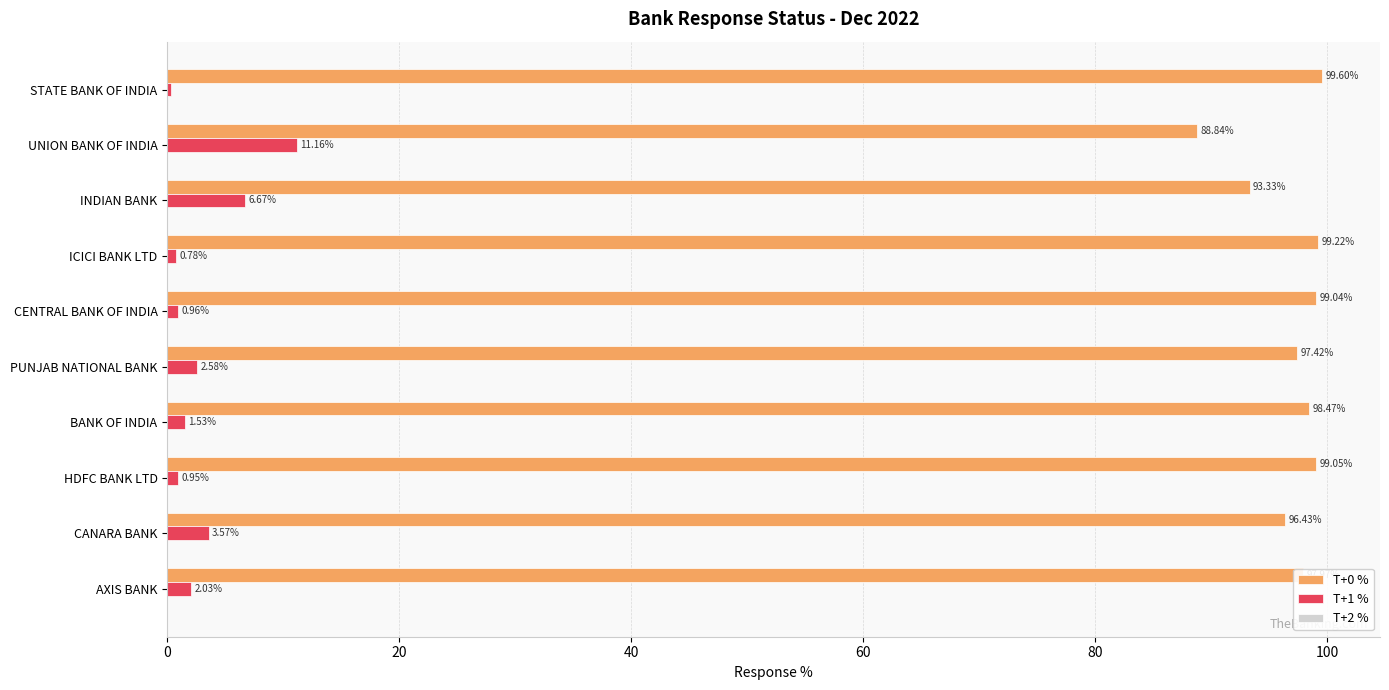

How many categories are shown in the chart?

10